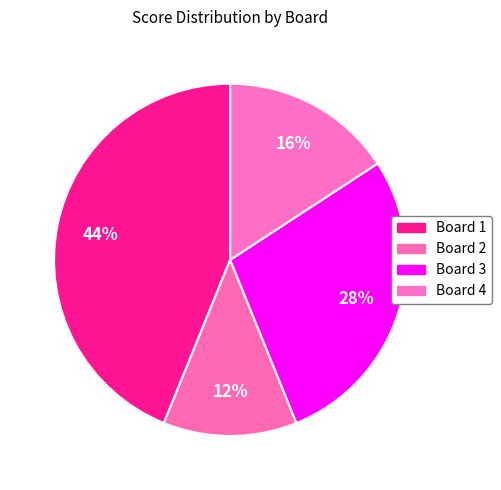

Count the number of slices in the pie.

4